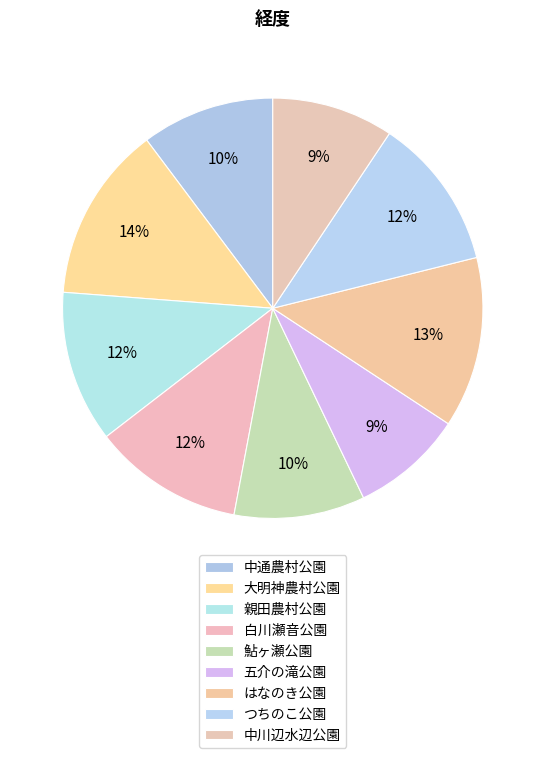

To the nearest percent, what is the average slice percentage?

11%